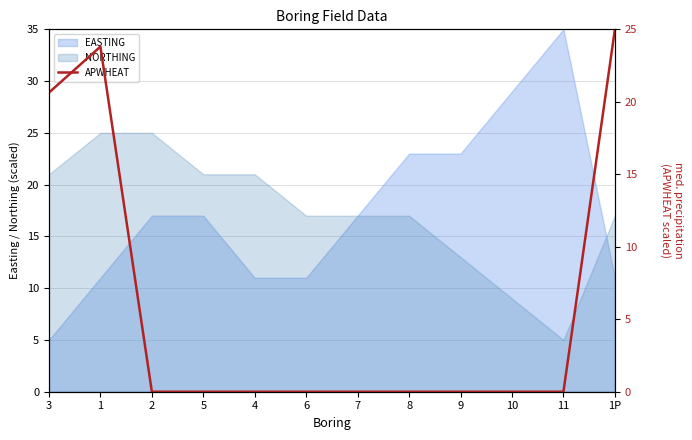

What value does the EASTING series have at 8?

23.0